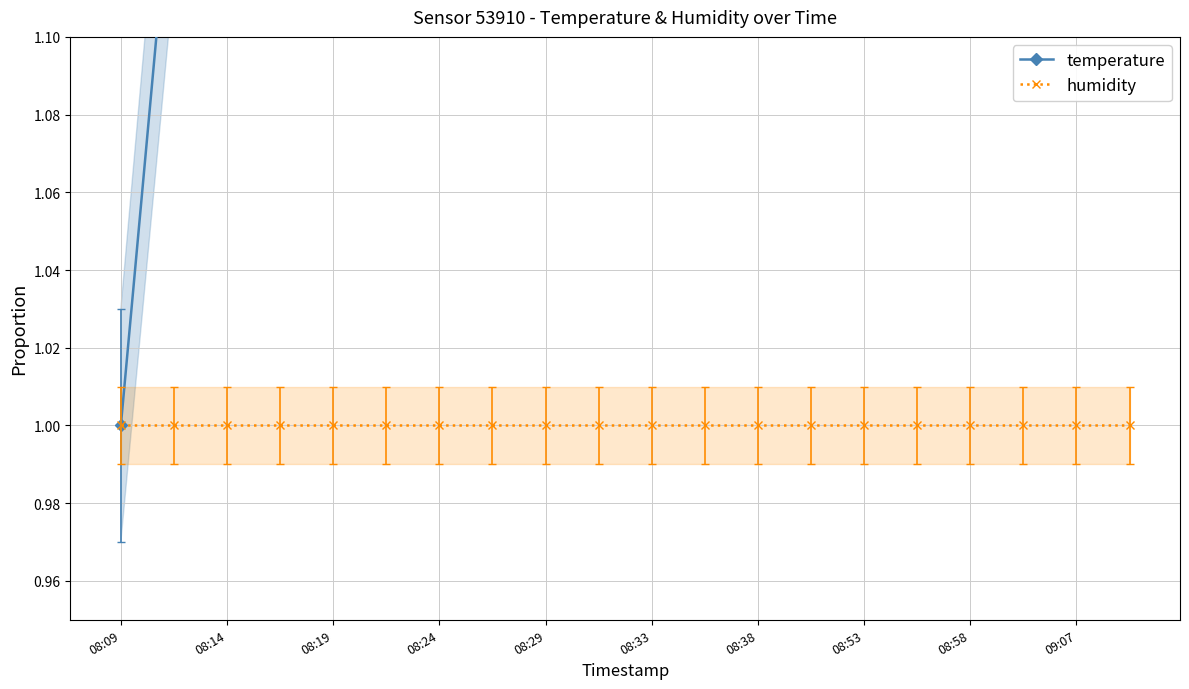

Which has a higher value, 14 or 19?

19